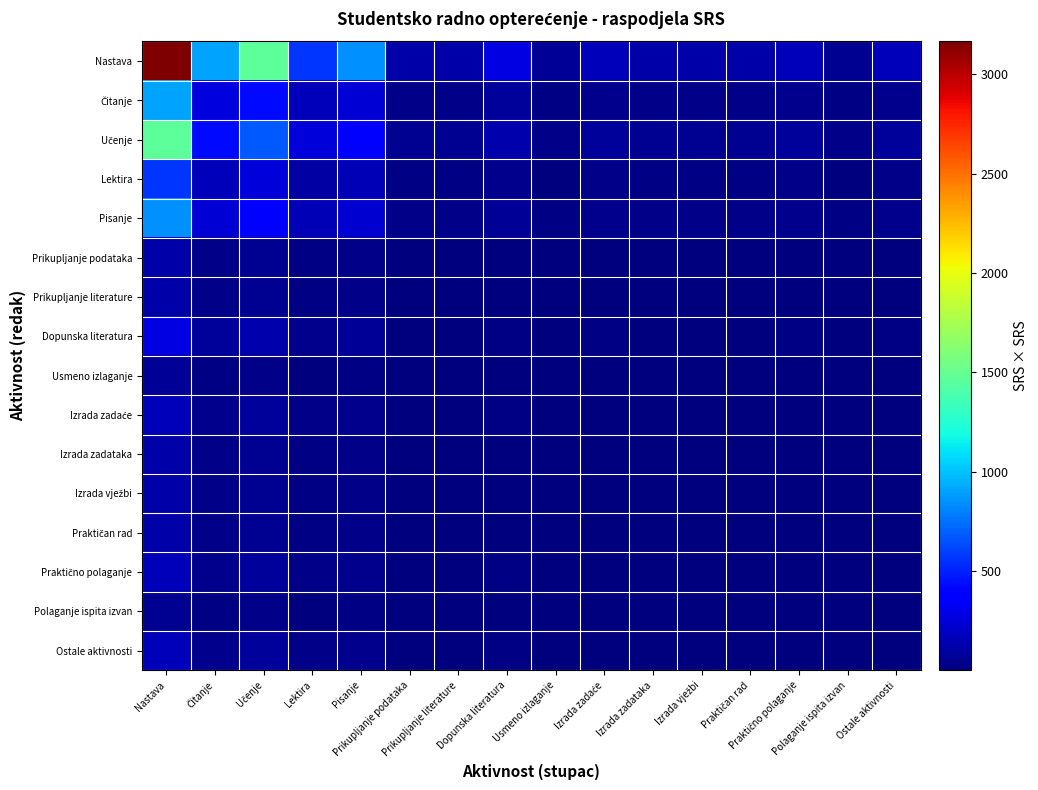

How many categories are shown in the chart?

16